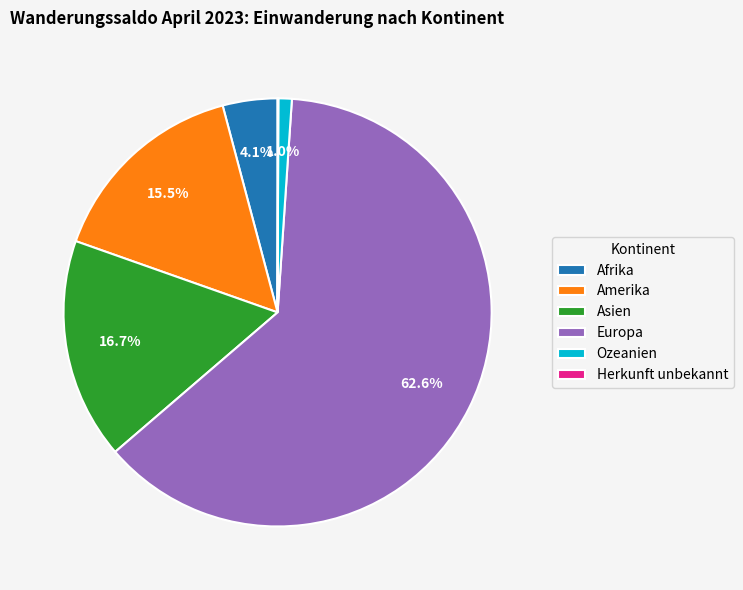

Between Asien and Ozeanien, which is larger?

Asien